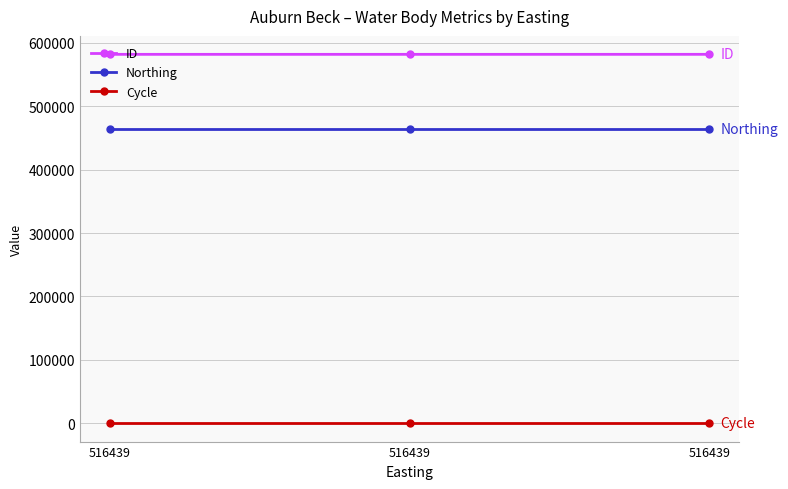

How many categories are shown in the chart?

3